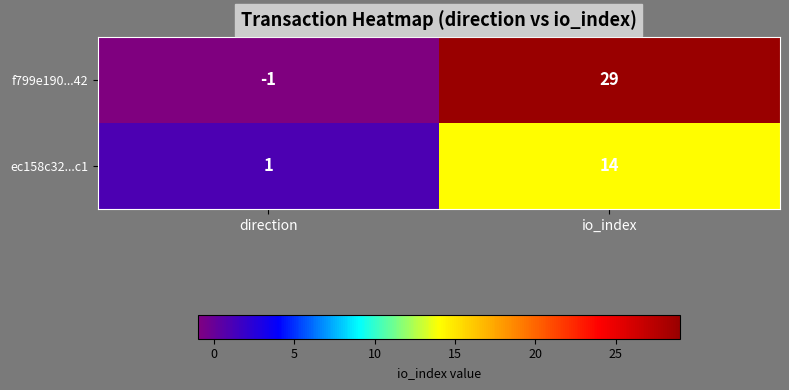

At which label is f799e190...42 closest to 14?

direction